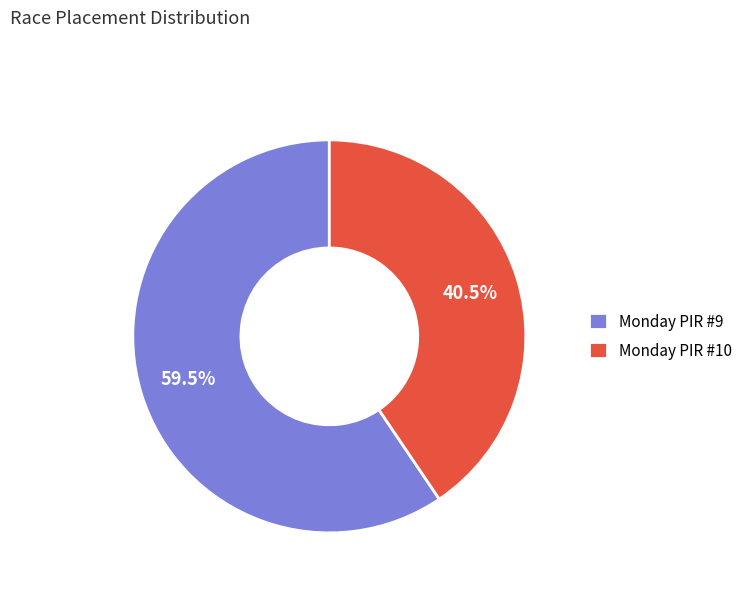

Which slice represents more than half of the pie?

Monday PIR #9